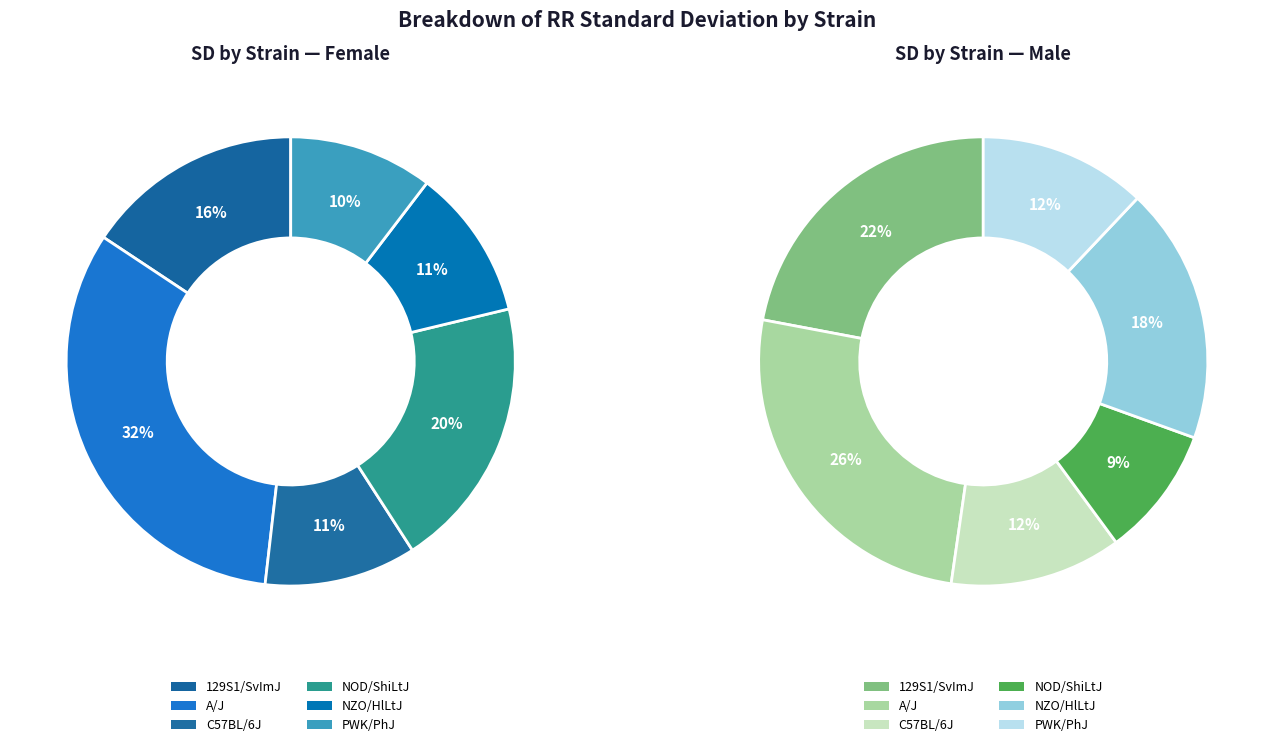

Which slice is the smallest?

NOD/ShiLtJ (m)